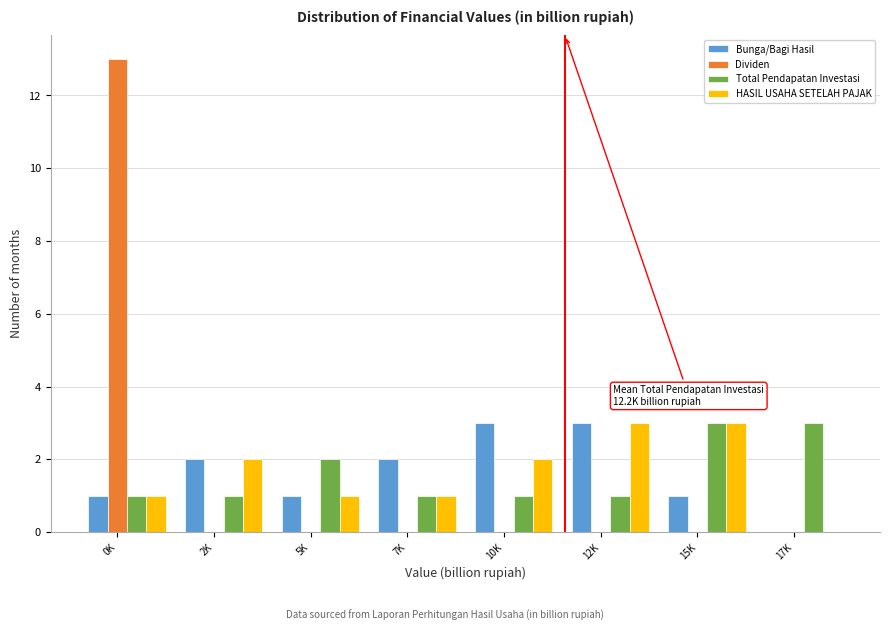

The value of Dividen at 5K is -6. True or false?

False